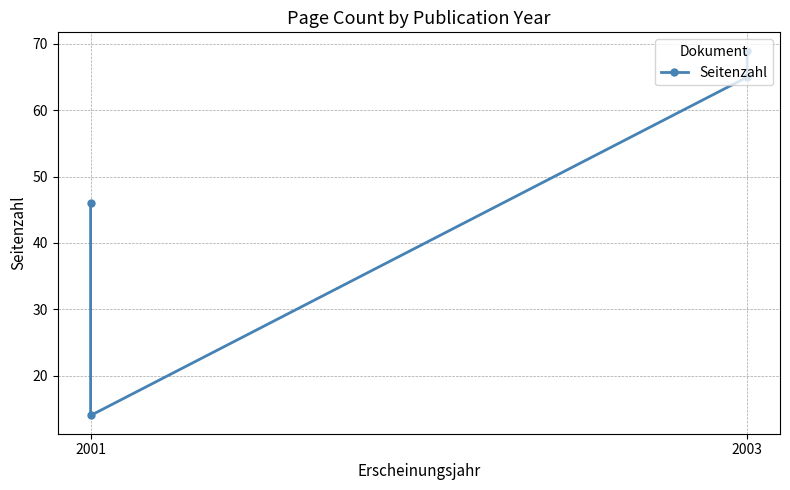

What position from the left is 2003?

2